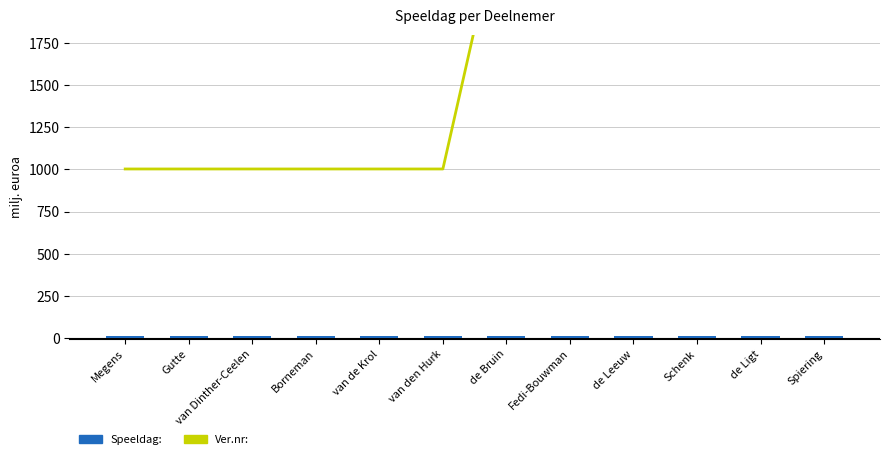

Reading left to right, what are all the values shown in this chart?

Ver.nr:: Megens=1002.7	Gutte=1002.7	van Dinther-Ceelen=1002.7	Borneman=1002.7	van de Krol=1002.7	van den Hurk=1002.7	de Bruin=2667.3	Fedi-Bouwman=2667.3	de Leeuw=2667.3	Schenk=2667.3	de Ligt=2667.3	Spiering=2667.3
Speeldag:: Megens=10.0	Gutte=10.0	van Dinther-Ceelen=10.0	Borneman=10.0	van de Krol=10.0	van den Hurk=10.0	de Bruin=10.0	Fedi-Bouwman=10.0	de Leeuw=10.0	Schenk=10.0	de Ligt=10.0	Spiering=10.0